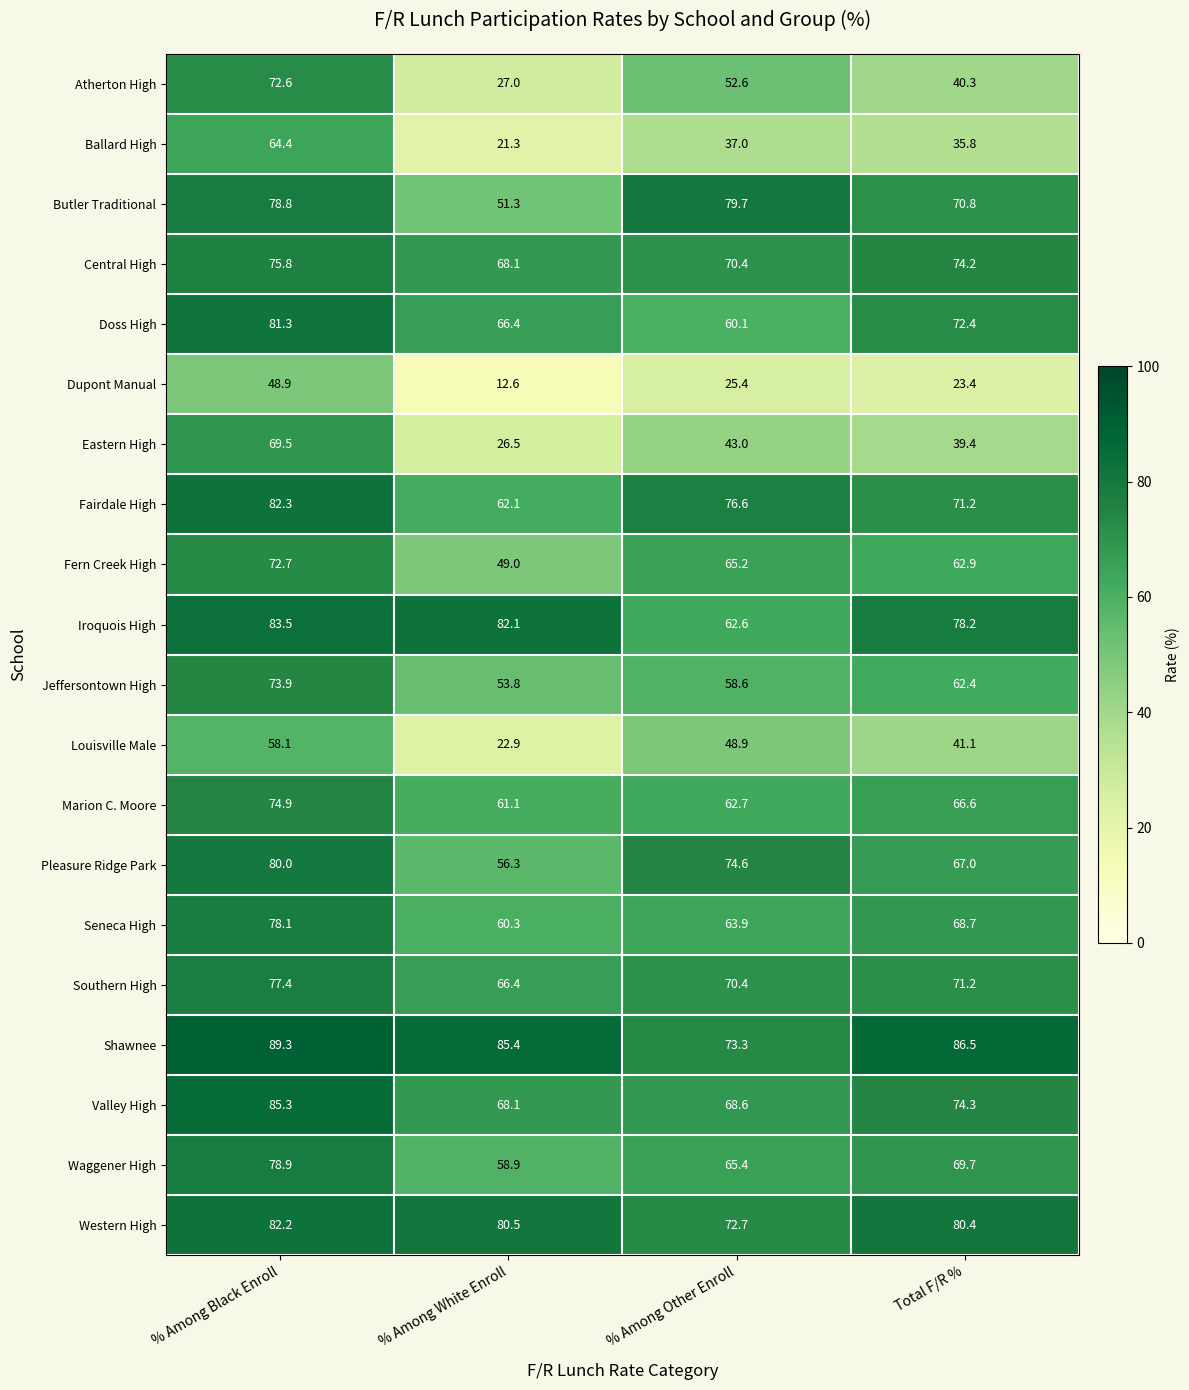

What is the lowest value of the Shawnee series?

73.3